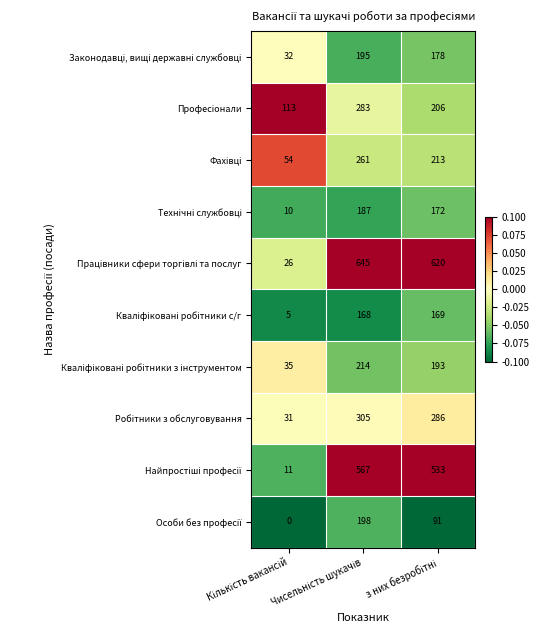

At how many categories does at least one series exceed 5?

3